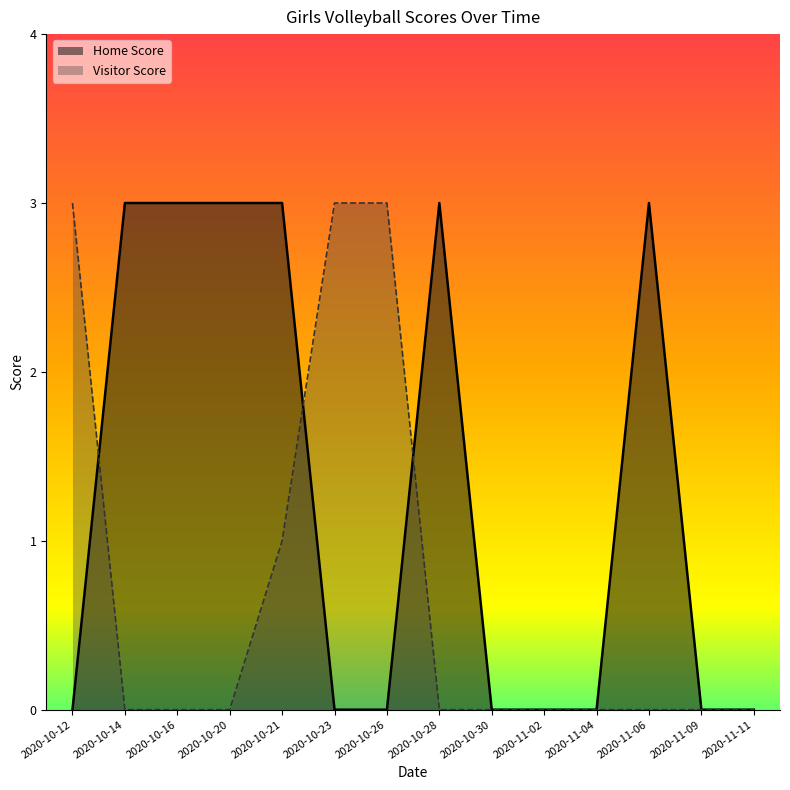

True or false: Visitor Score and Home Score intersect in this chart.

True